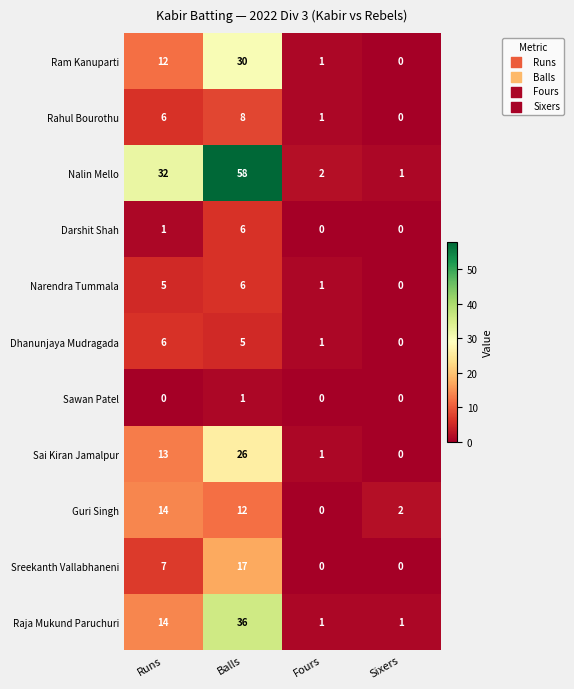

What is the sum of all Sai Kiran Jamalpur values?

40